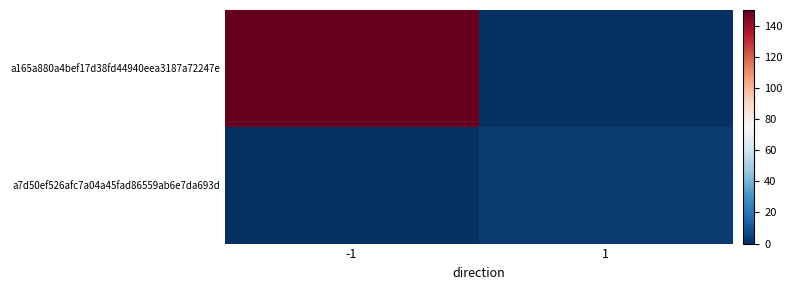

Reading left to right, transcribe all the data shown in this chart.

a165a880a4bef17d38fd44940eea3187a72247e: -1=150	1=0
a7d50ef526afc7a04a45fad86559ab6e7da693d: -1=0	1=3